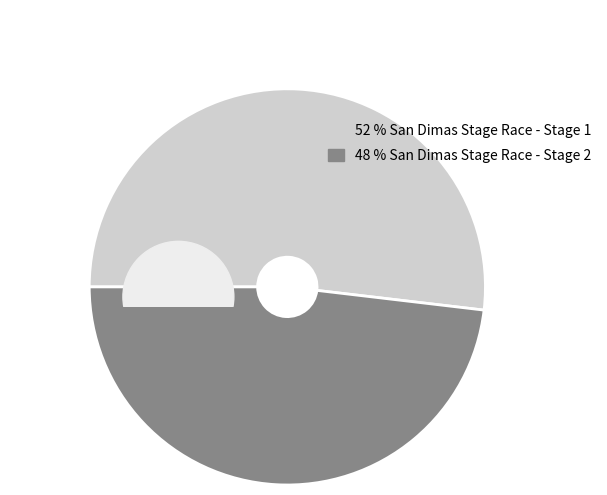

Which slice is the smallest?

San Dimas Stage Race - Stage 2